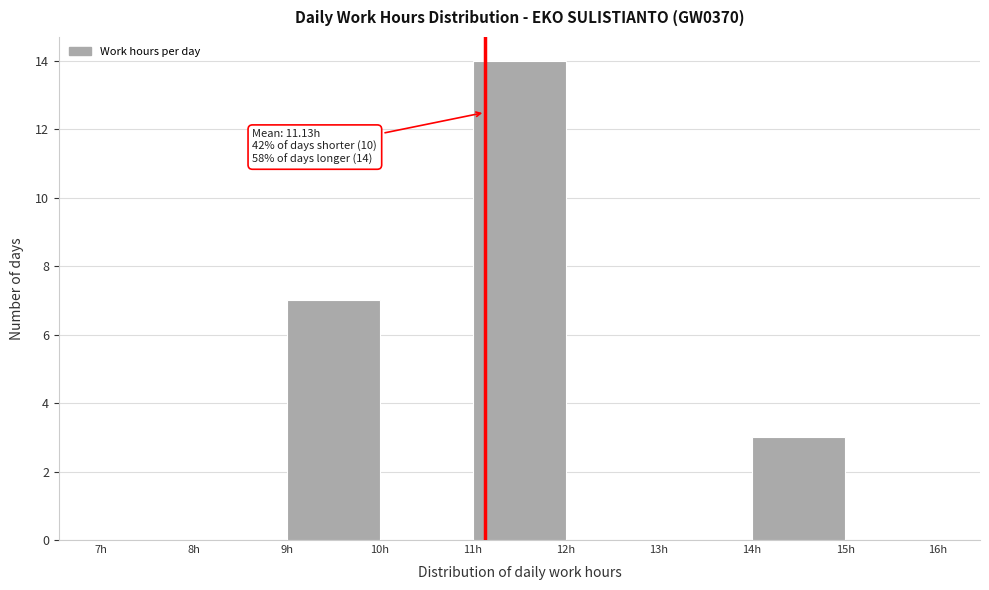

Over which range of the x-axis is the bar tallest?

11 to 12